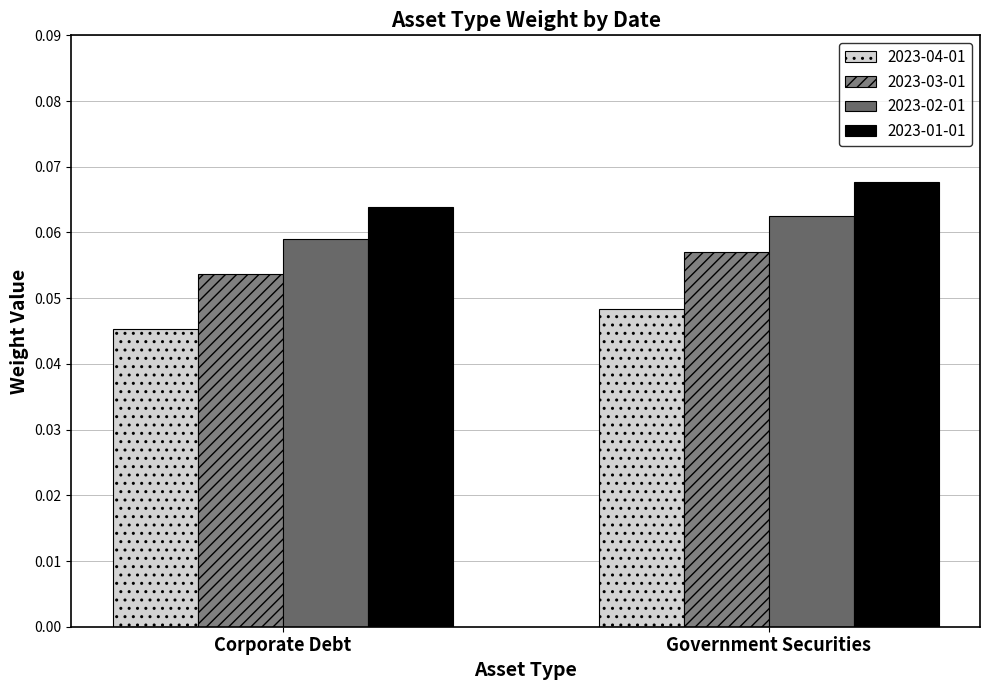

Is it true that 2023-03-01 equals 0.1 at Government Securities?

False